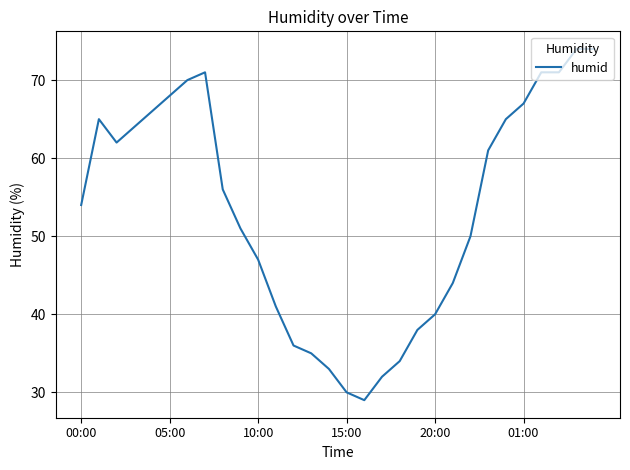

What is the maximum value shown in the chart?

74